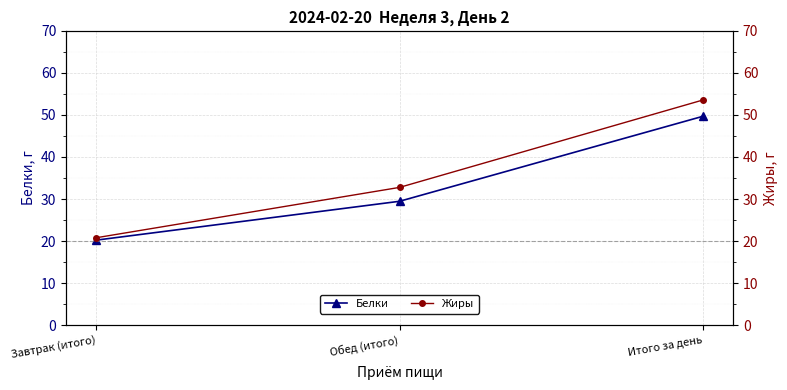

List the labels in order of Белки value, smallest first.

Завтрак (итого), Обед (итого), Итого за день